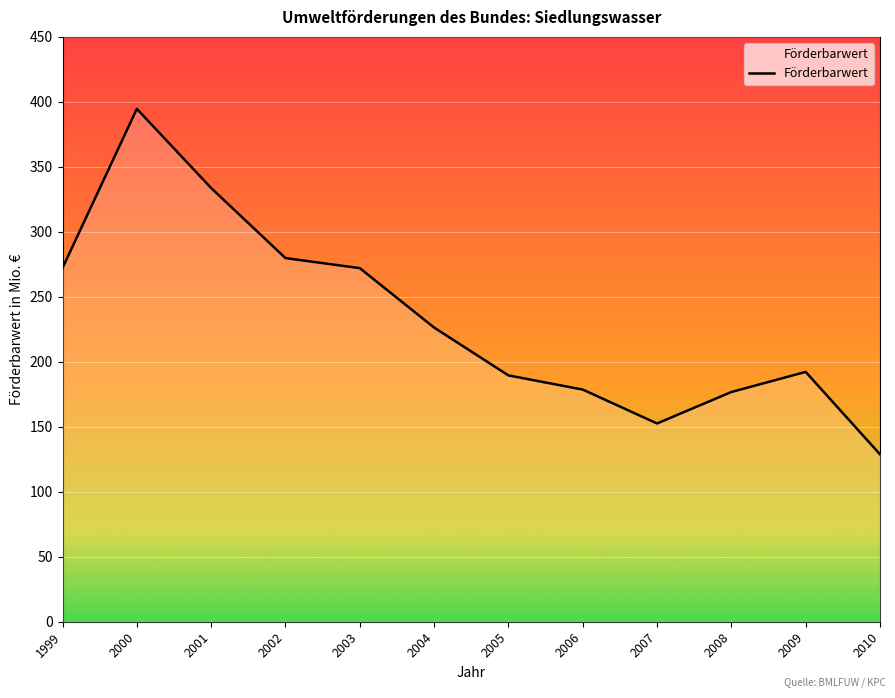

True or false: the data shows 272.2 at 1999.

True